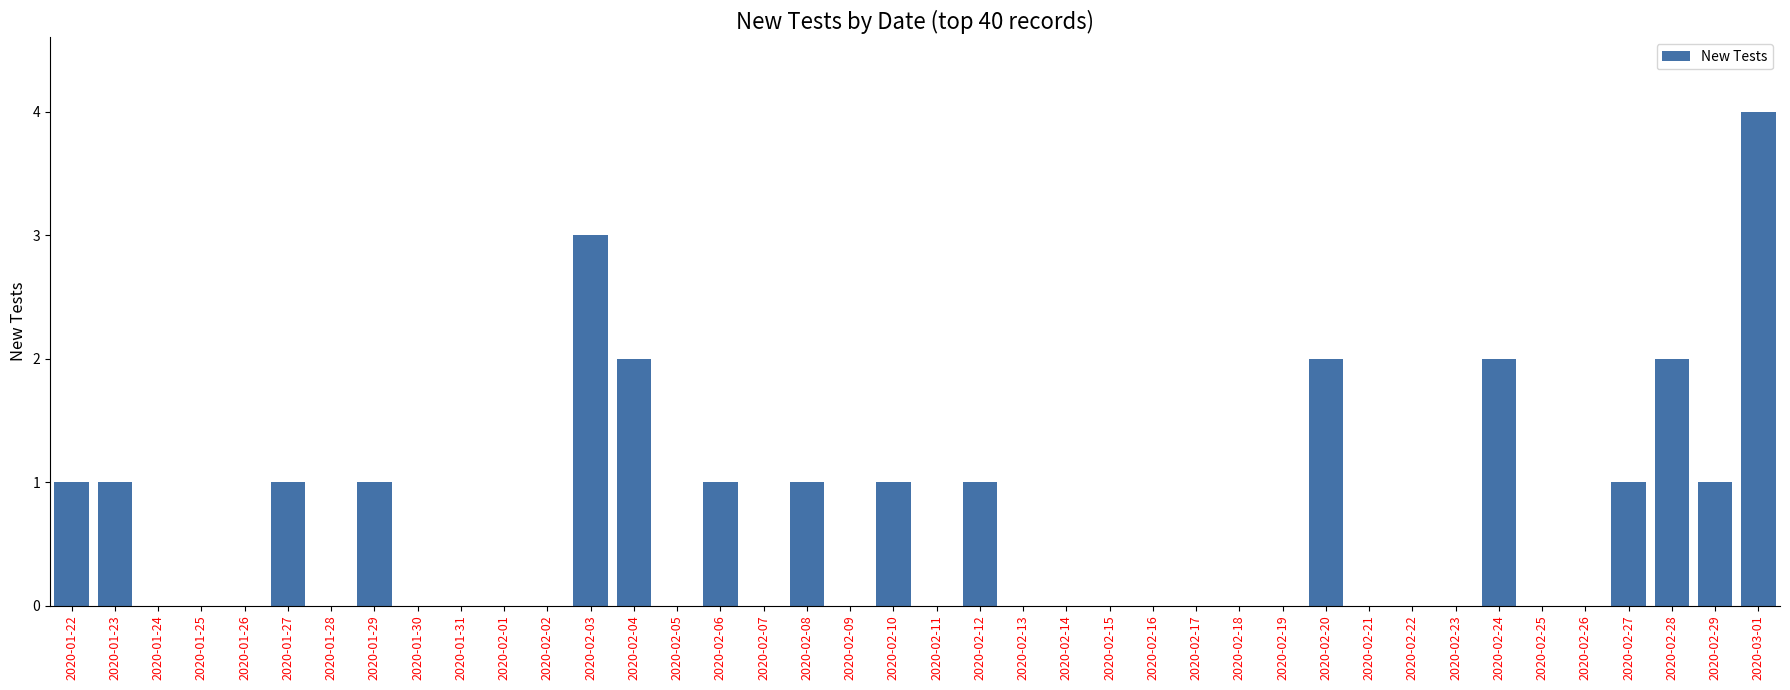

What is the maximum value shown in the chart?

4